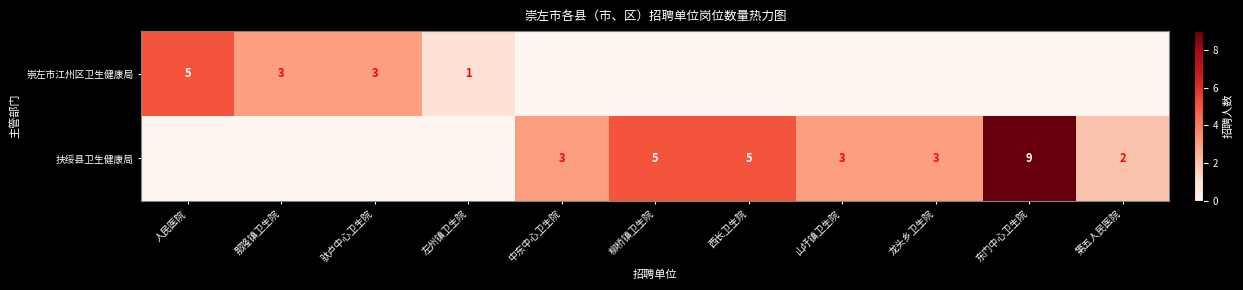

Is it true that 扶绥县卫生健康局 equals 1 at 山圩镇卫生院?

False